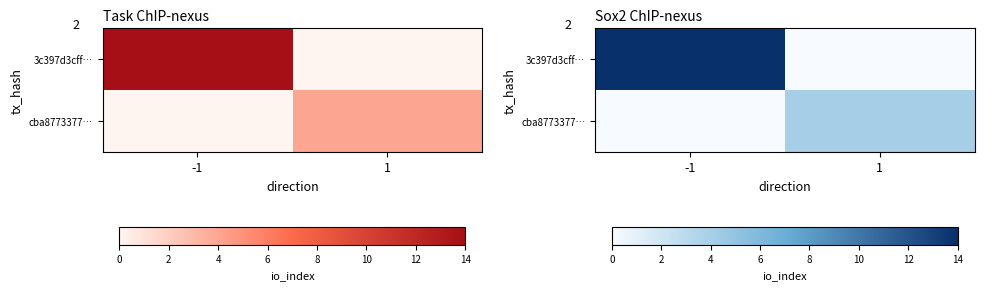

What is the average value of the 3c397d3cff… series?

7